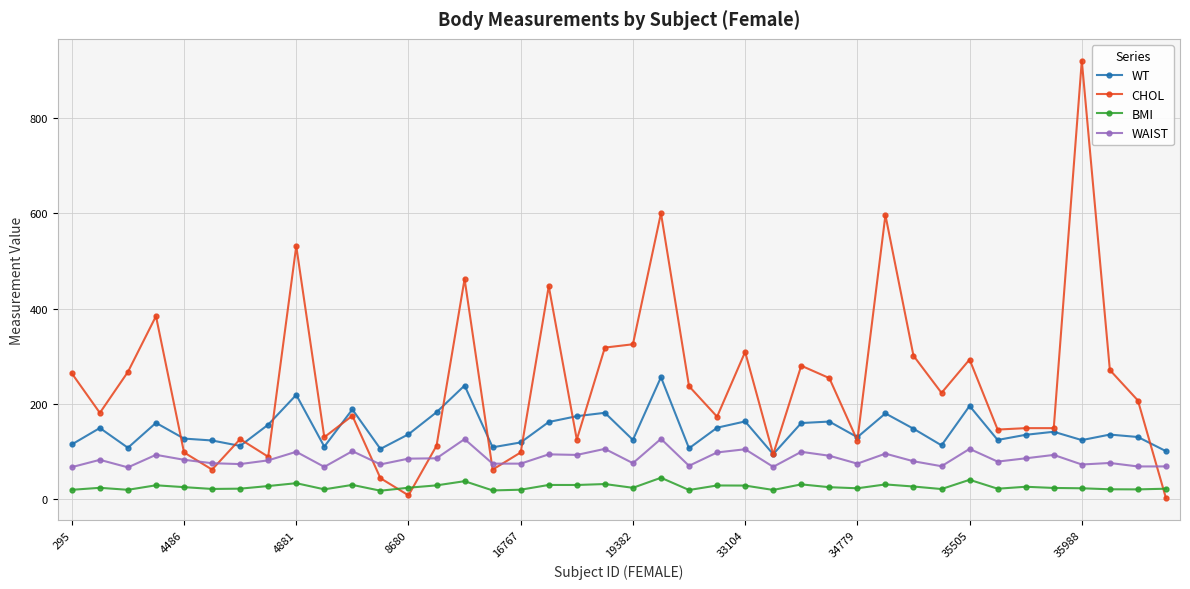

Rank the series by their maximum value, from highest to lowest.

CHOL, WT, WAIST, BMI